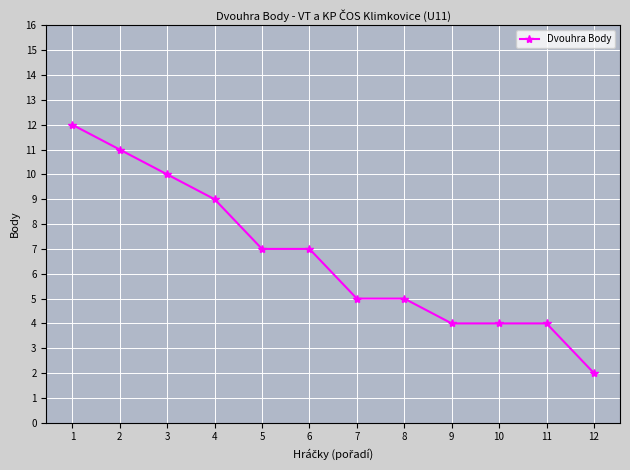

Between 10 and 4, which is larger?

4